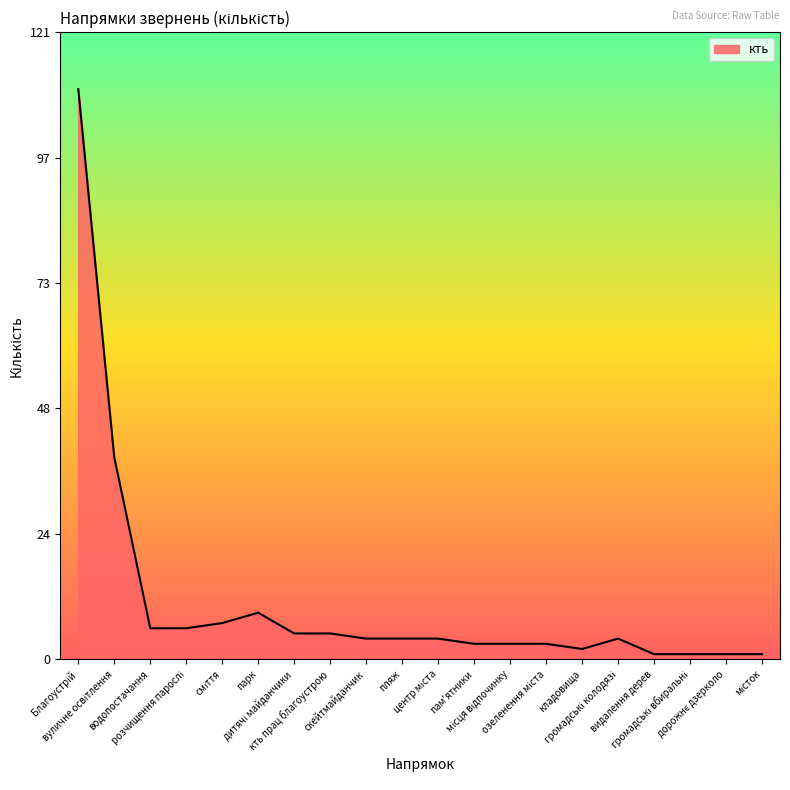

What is the maximum value shown in the chart?

110